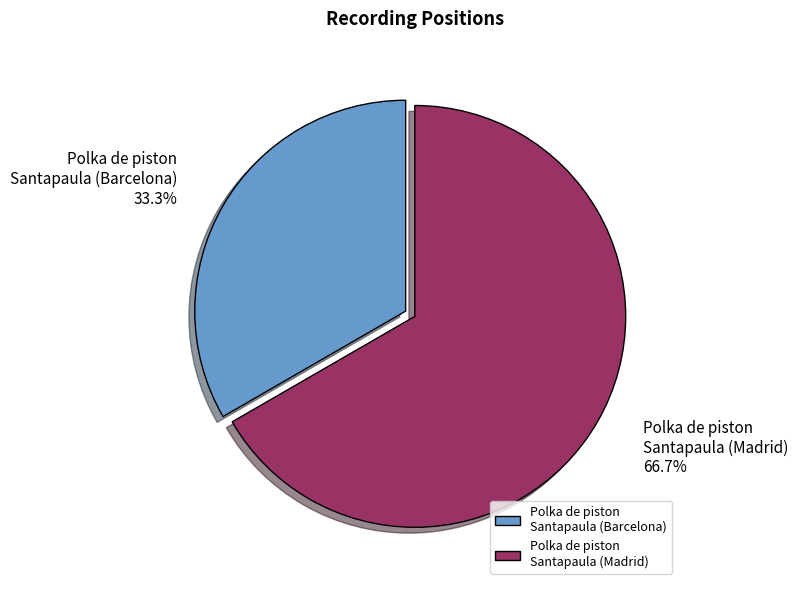

Combined, what portion of the pie is Polka de piston Santapaula (Madrid) and Polka de piston Santapaula (Barcelona)?

100.0%